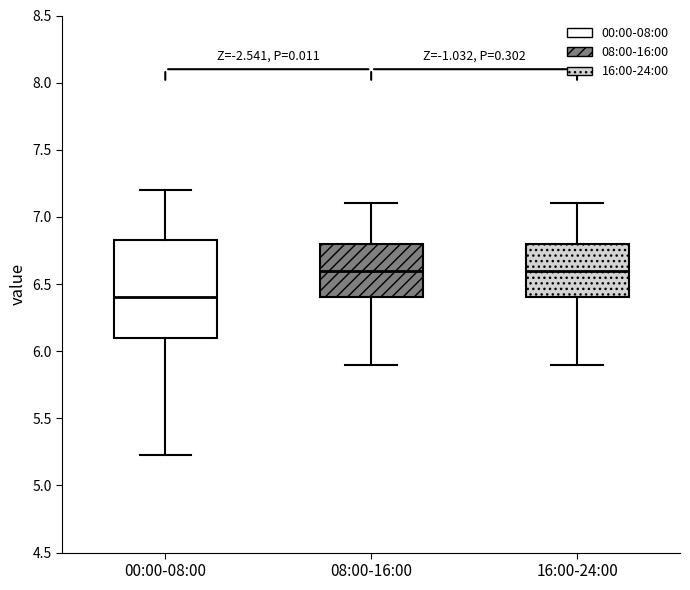

Which box's median line is the lowest?

00:00-08:00